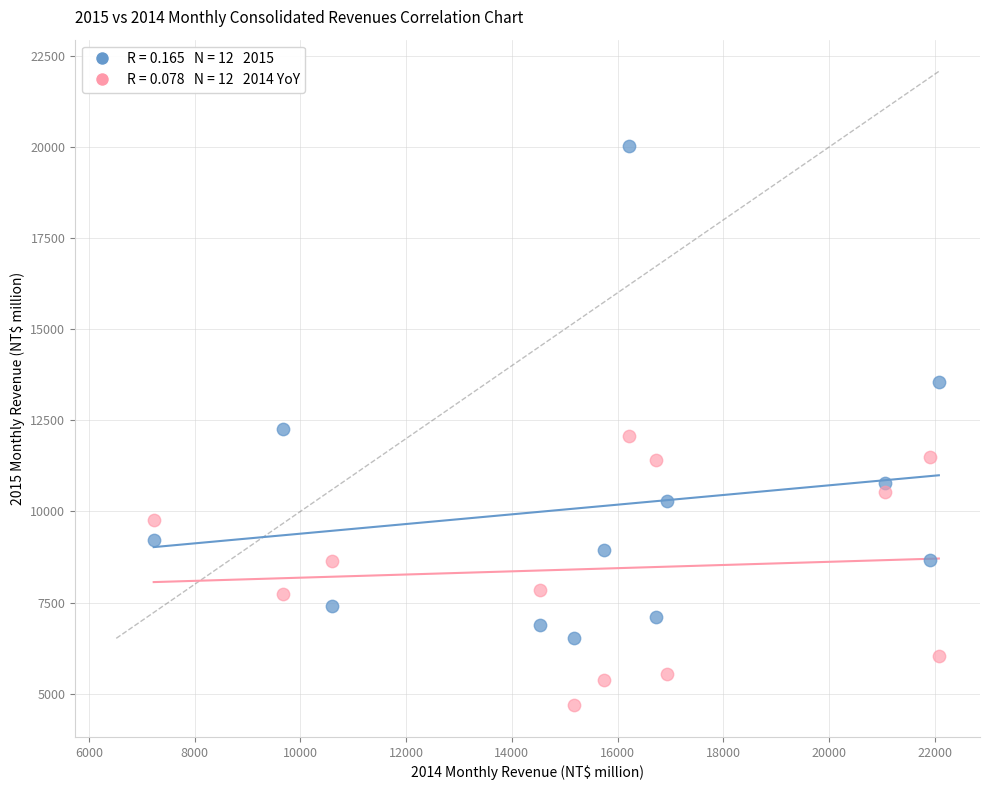

Across all data points, what is the range of X values (max minus min)?

14853.9